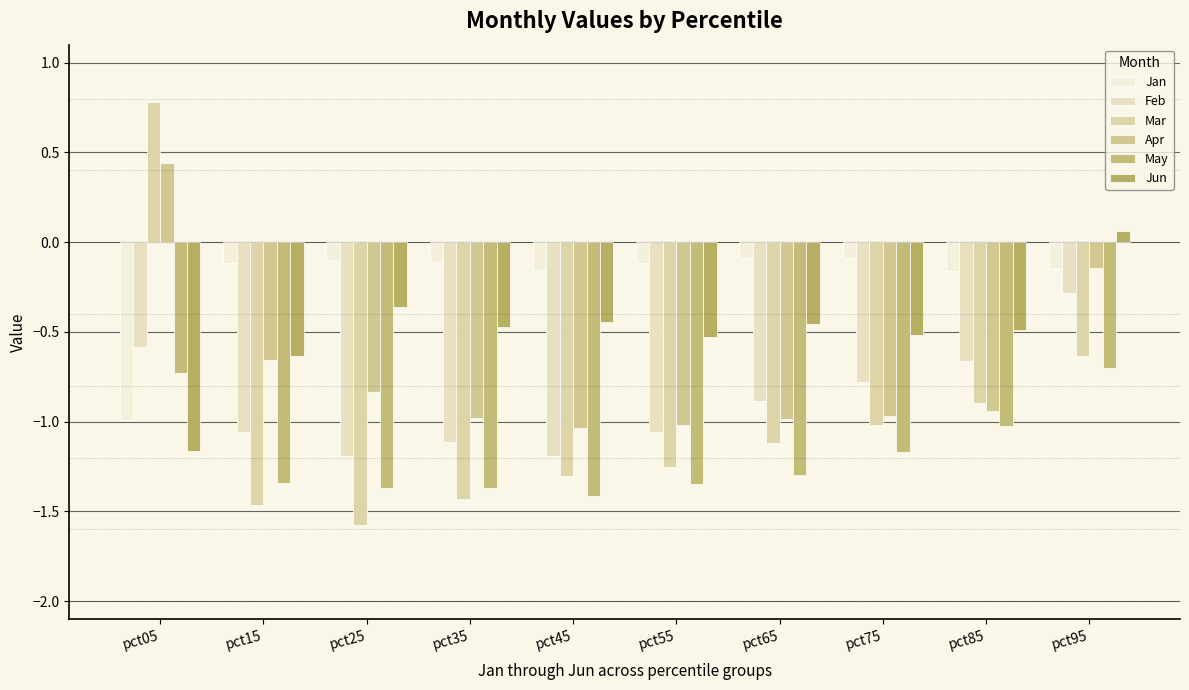

How many values in the Apr series exceed 0?

1